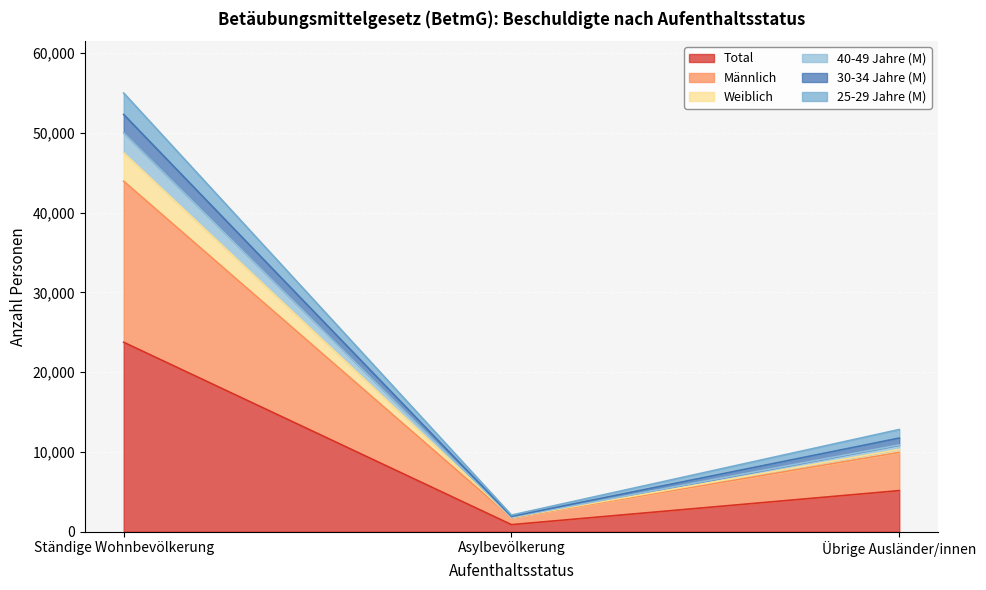

Is it true that 40-49 Jahre (M) equals 52307 at Ständige Wohnbevölkerung?

True